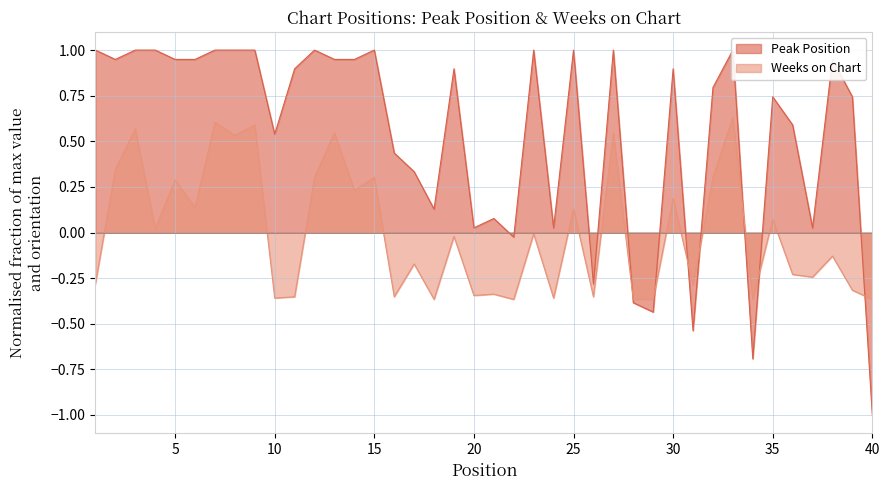

How many data points in Weeks on Chart are above 0?

18